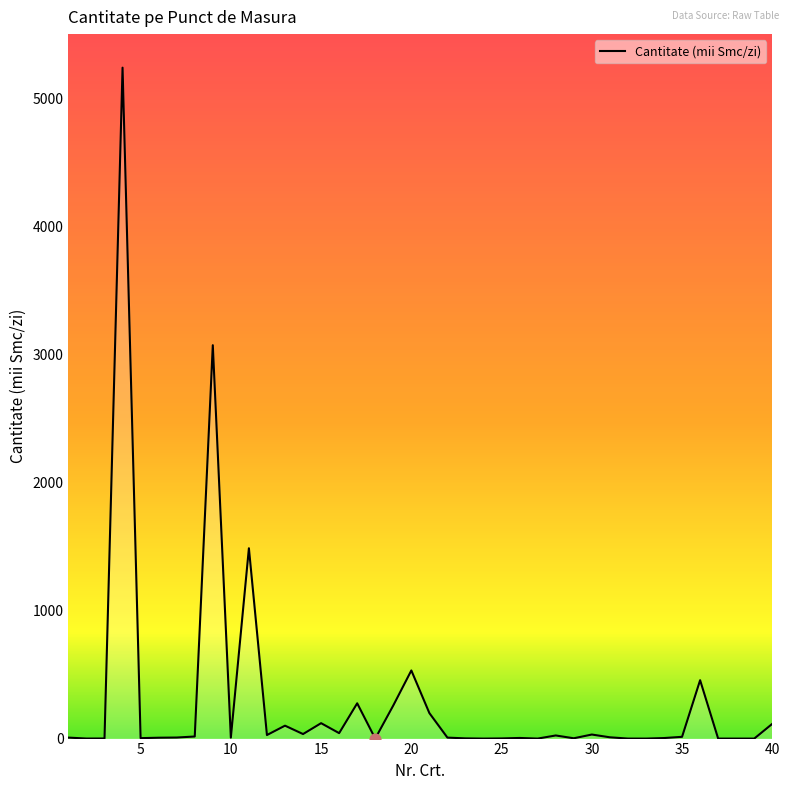

What is the difference between the maximum and minimum values?

5241.5